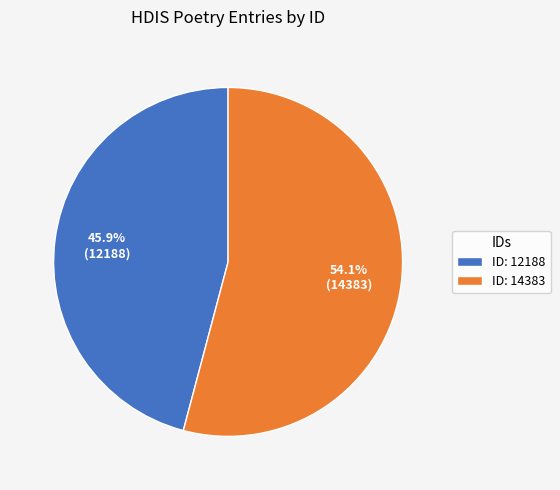

Between ID: 12188 and ID: 14383, which is larger?

ID: 14383